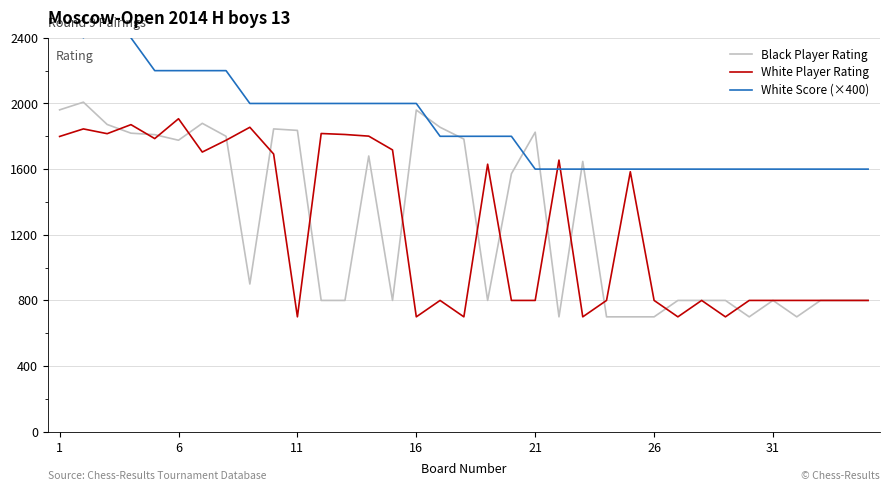

How many lines are shown in the chart?

3